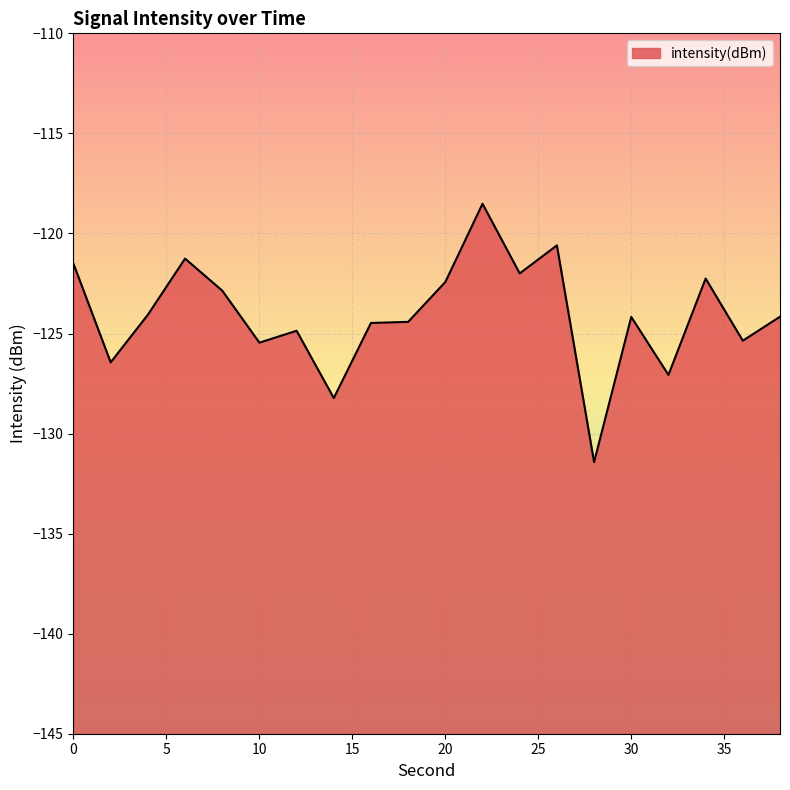

Read the value at 2.

-126.4